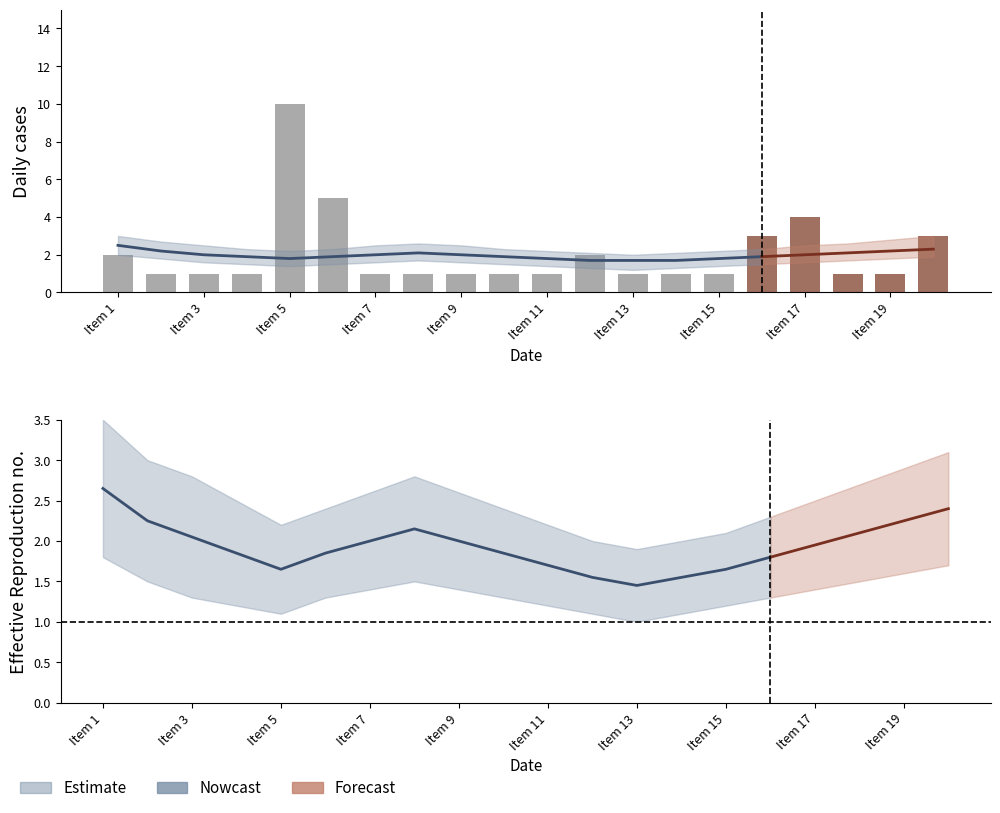

How many series are shown in this chart?

3